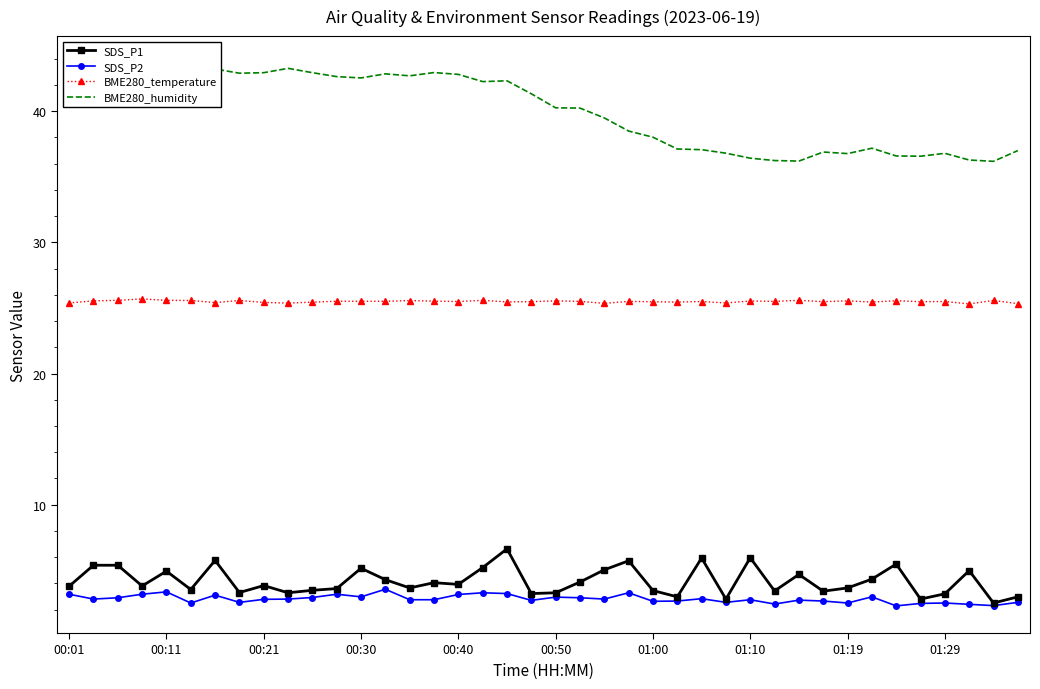

True or false: BME280_temperature and SDS_P2 cross at least once.

False